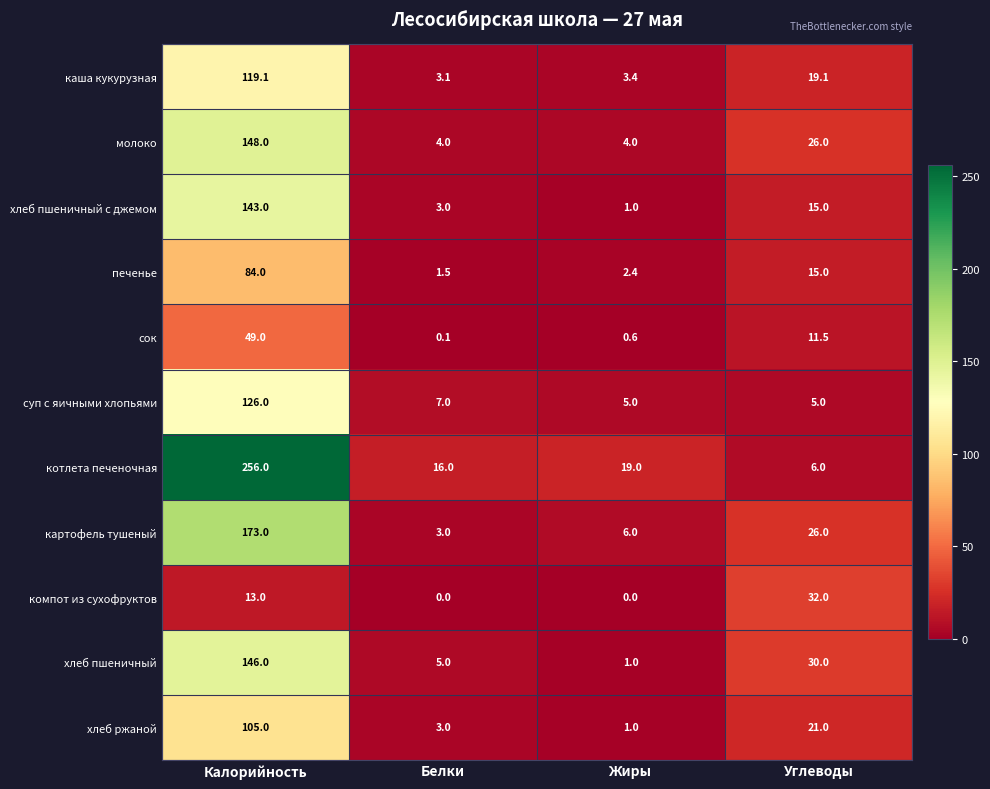

At how many categories does at least one series exceed 173?

1